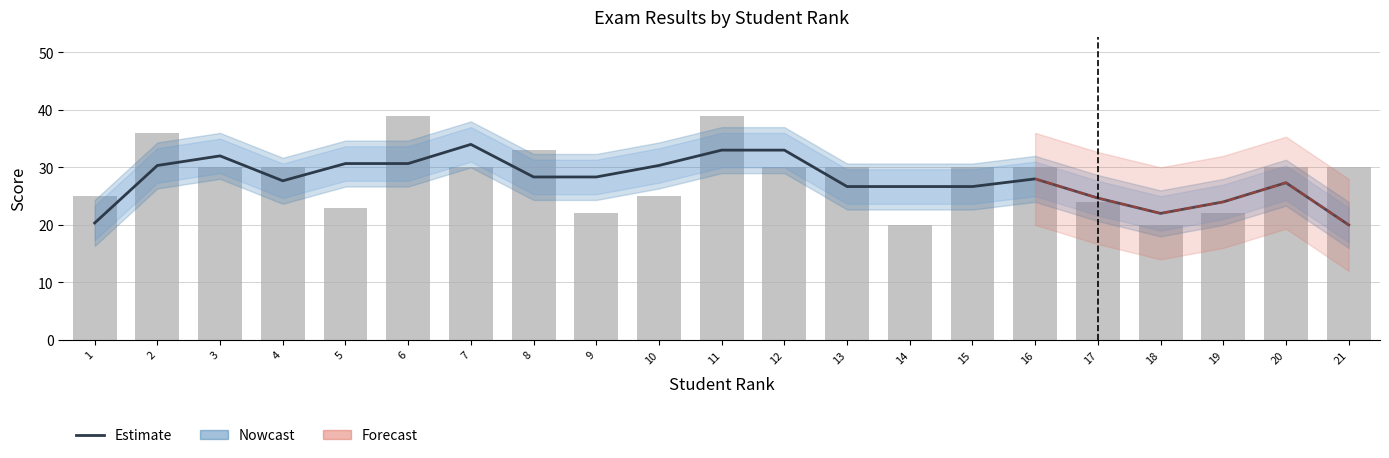

Read the Net (raw) value at 3.

30.0